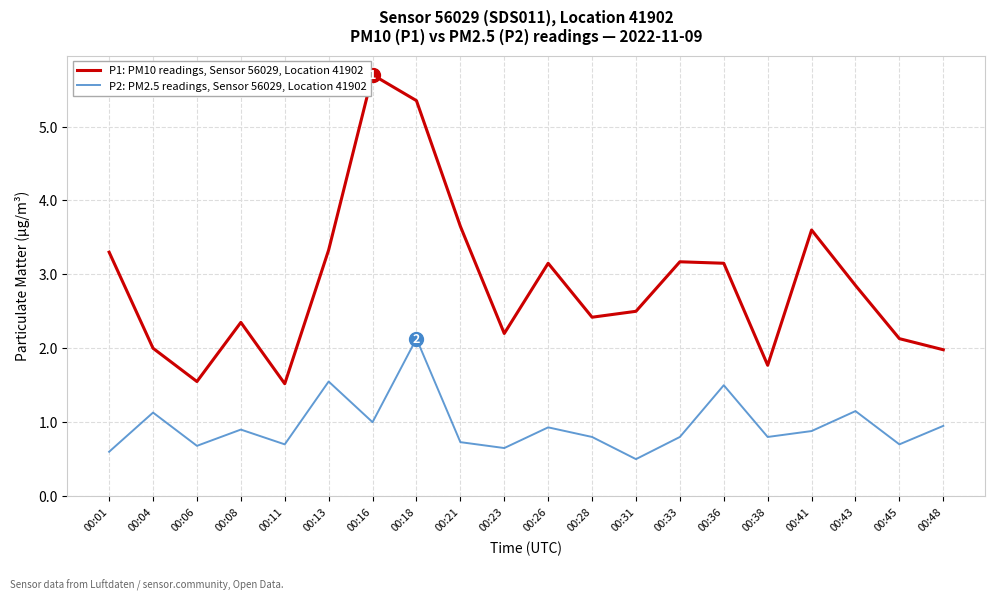

What is the sum of all P1: PM10 readings, Sensor 56029, Location 41902 values?

57.7